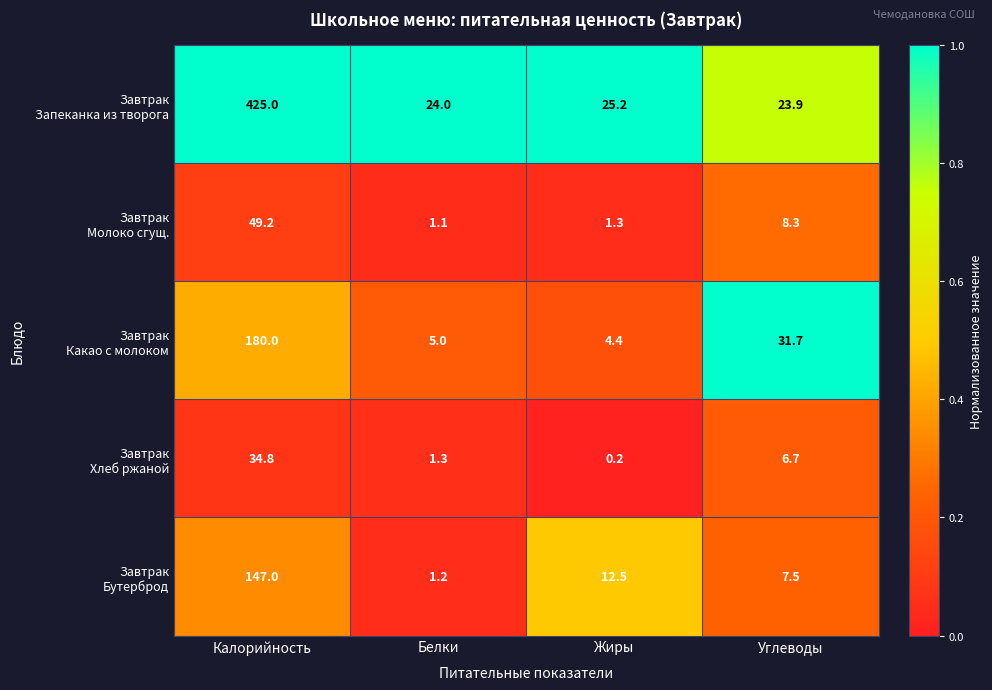

What is the difference between the highest and lowest values at Калорийность?

390.2